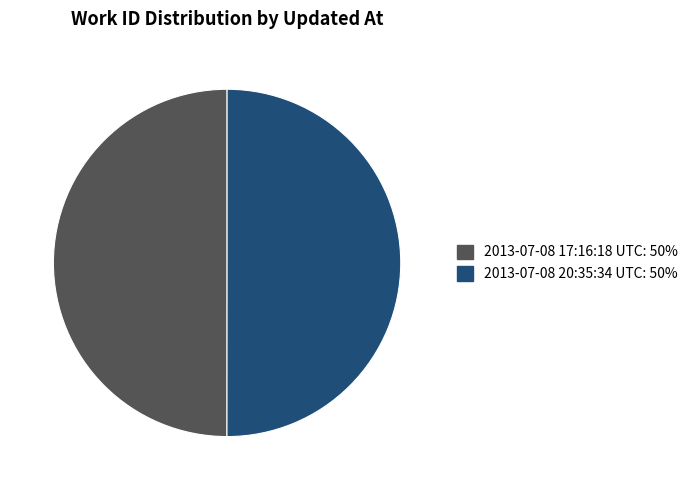

Is the sum of 2013-07-08 20:35:34 UTC and 2013-07-08 17:16:18 UTC greater than half?

Yes